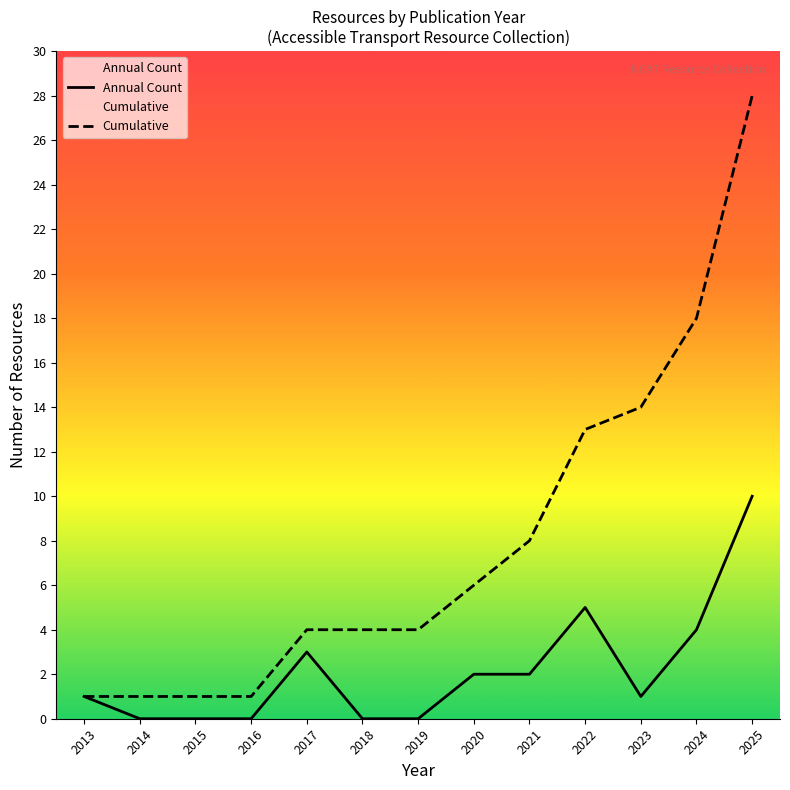

Is this an area chart (filled region under the line)?

No